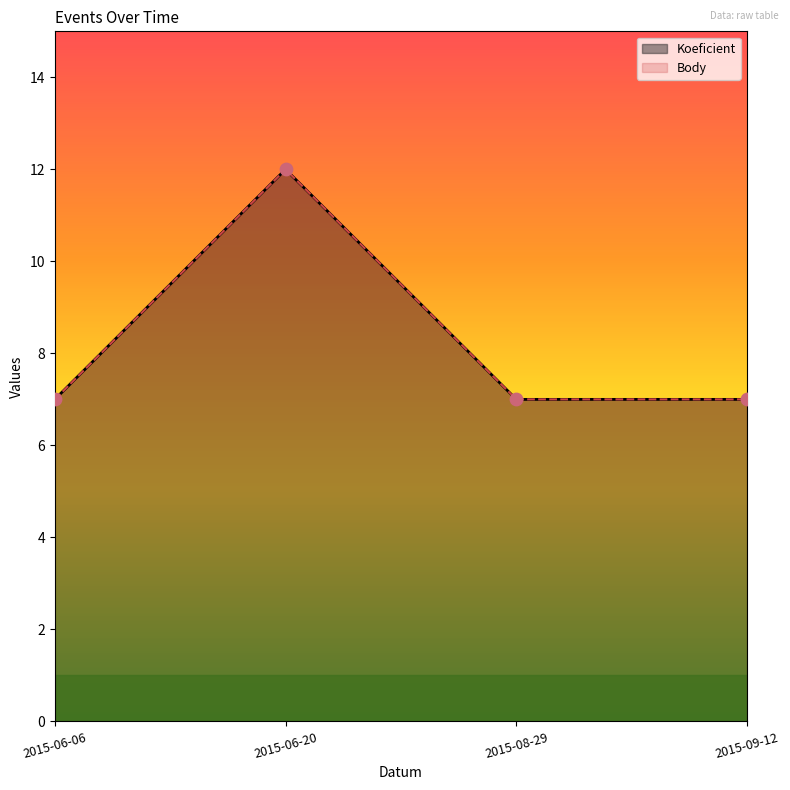

Is the value of Body at 2015-09-12 greater than the value of Koeficient at 2015-09-12?

No